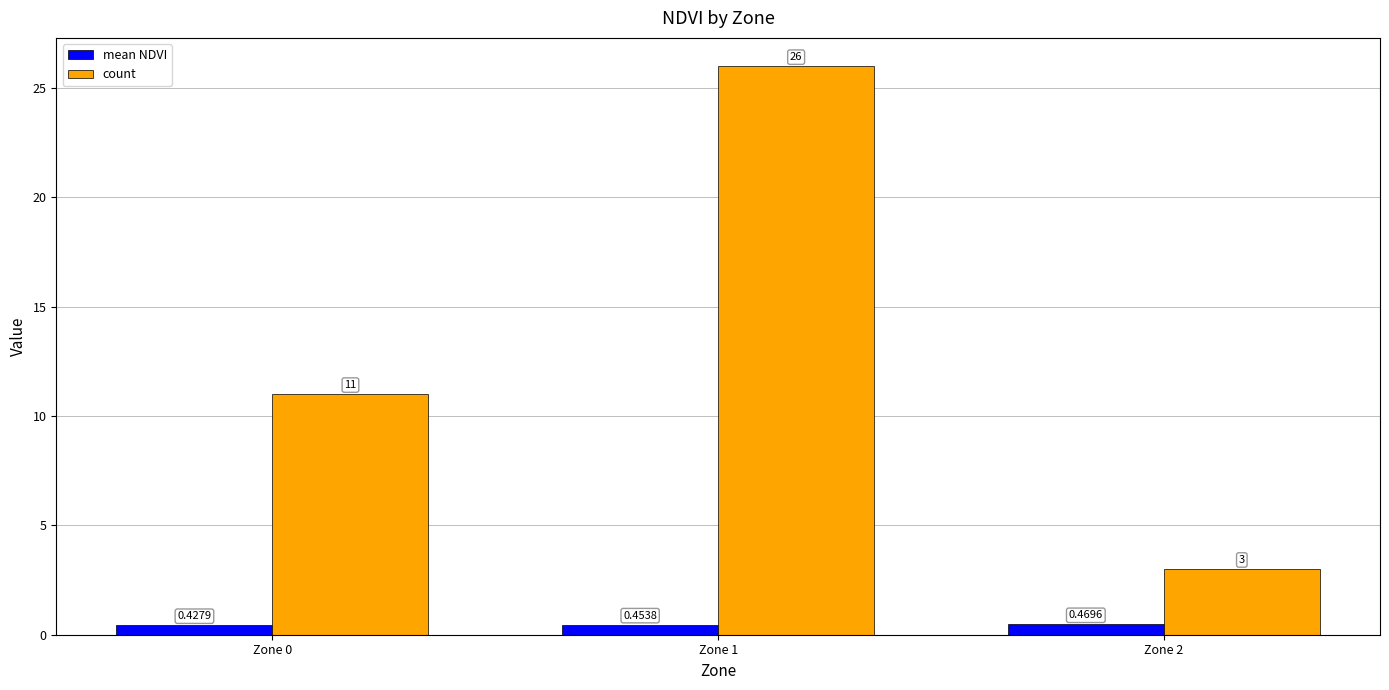

At which label is count closest to 14?

Zone 0